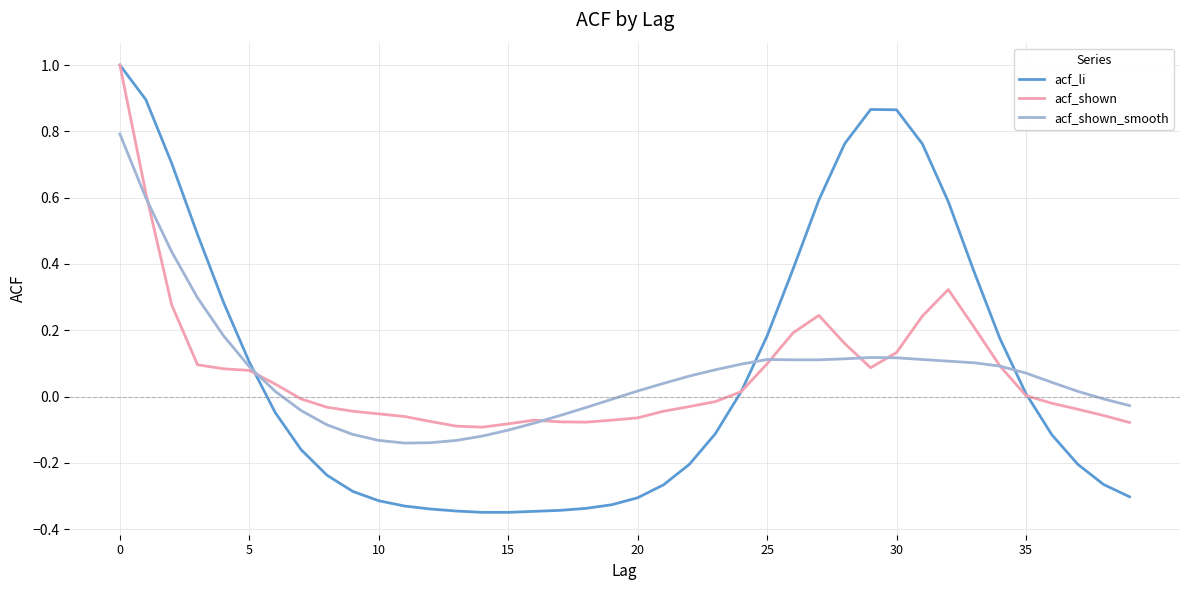

Which series has the widest spread of values?

acf_li